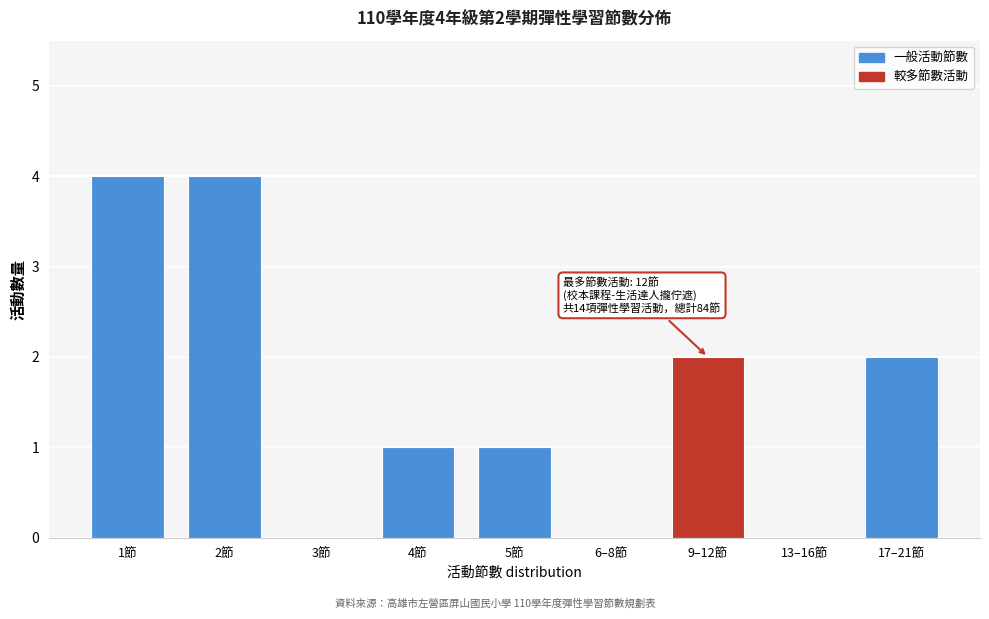

Reading left to right, extract all data points from this chart.

1節=4	2節=4	3節=0	4節=1	5節=1	6–8節=0	9–12節=2	13–16節=0	17–21節=2